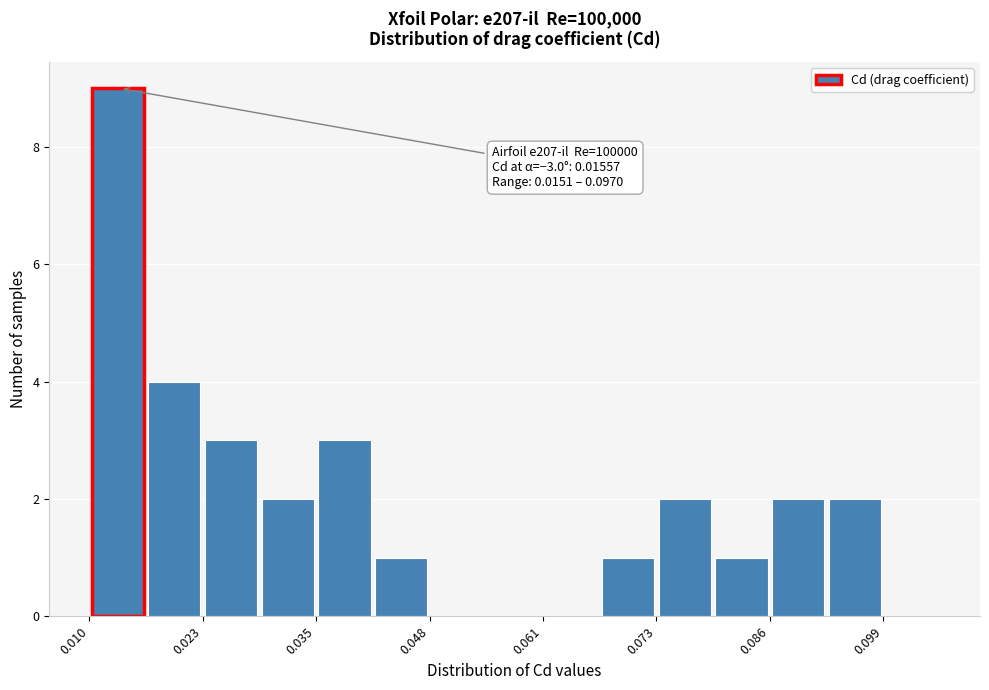

Around what value on the x-axis is the tallest bar? Give the approximate position of its centre, as read against the axis.

0.014